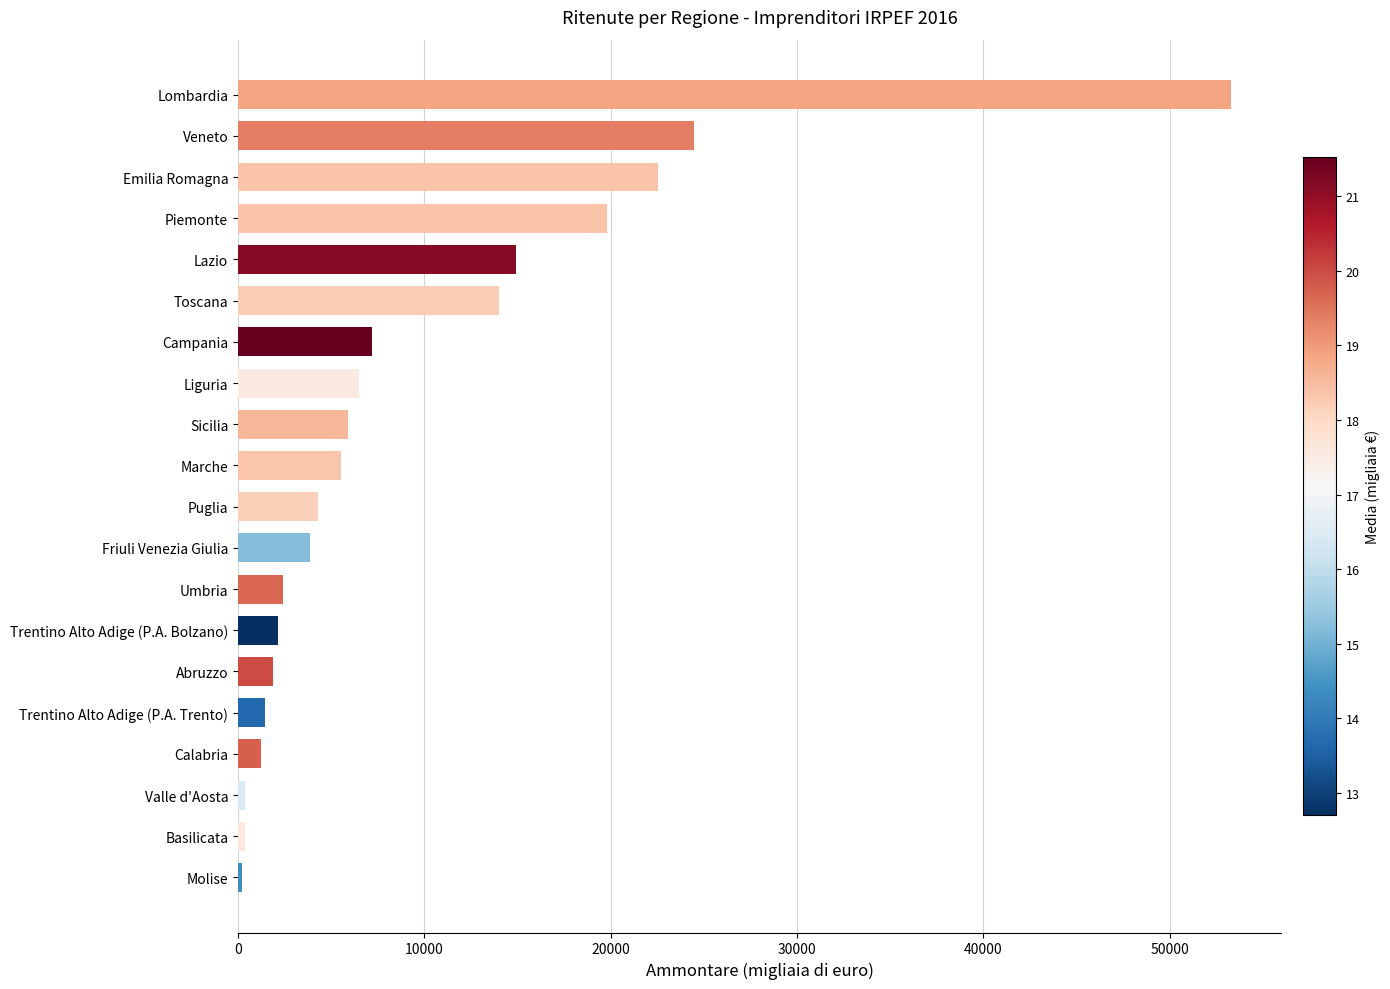

How many bars are there in total?

20